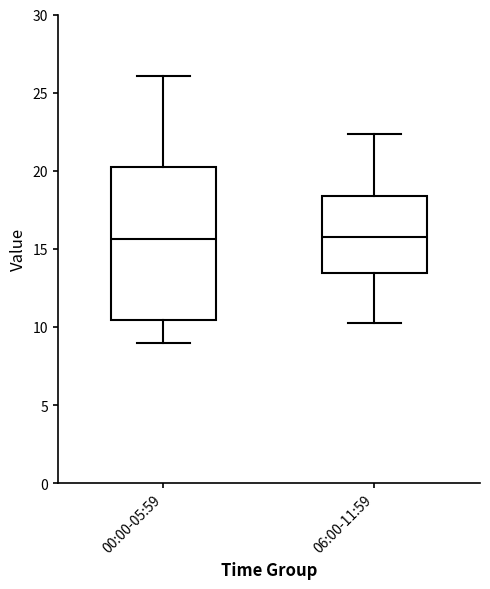

Reading left to right, transcribe this box plot: for each box, give where its median line is, the range the box spans, and where its two whiskers end, as read against the y-axis. The values are not printed on the chart, so give them approximately, as read against the axis.

00:00-05:59: median 15.5, box 10.5 to 20.5, whiskers 9.0 to 26.0
06:00-11:59: median 16.0, box 13.5 to 18.5, whiskers 10.5 to 22.5